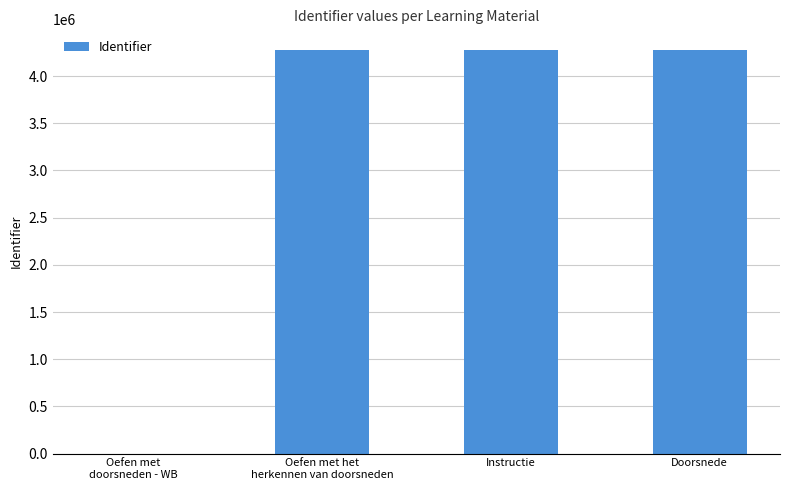

What is the maximum value shown in the chart?

4282068